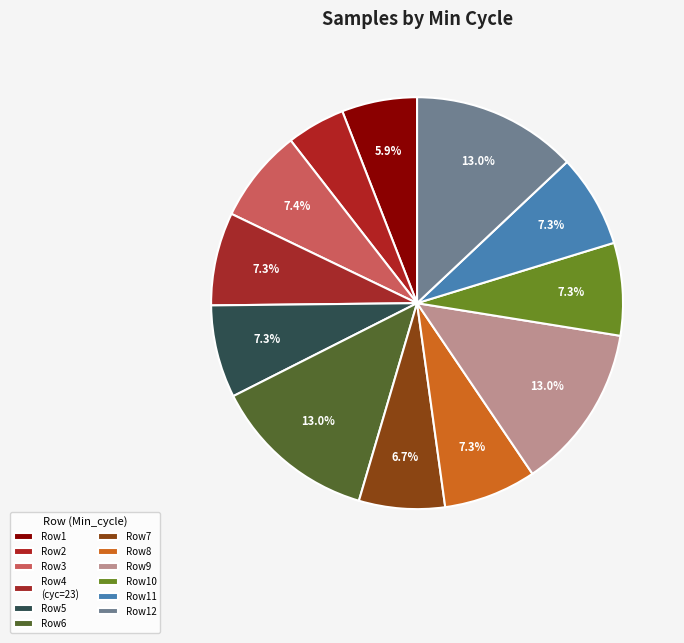

How many slices are in this pie chart?

12